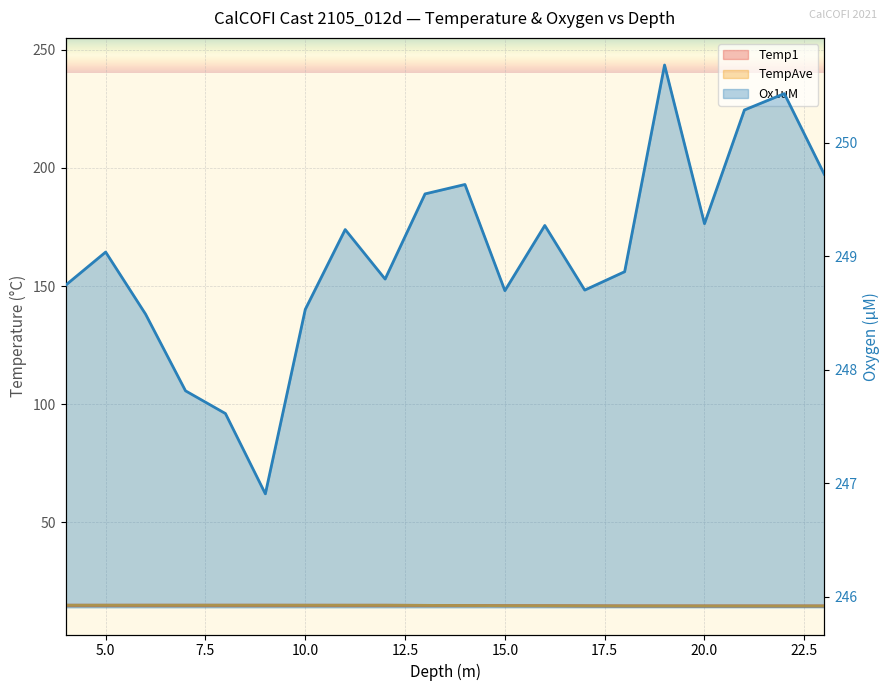

Rank the series by their maximum value, from lowest to highest.

Temp1, TempAve, Ox1uM